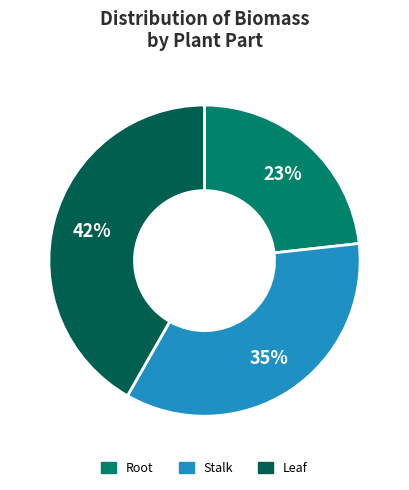

What percentage is the Stalk slice, to the nearest percent?

35%